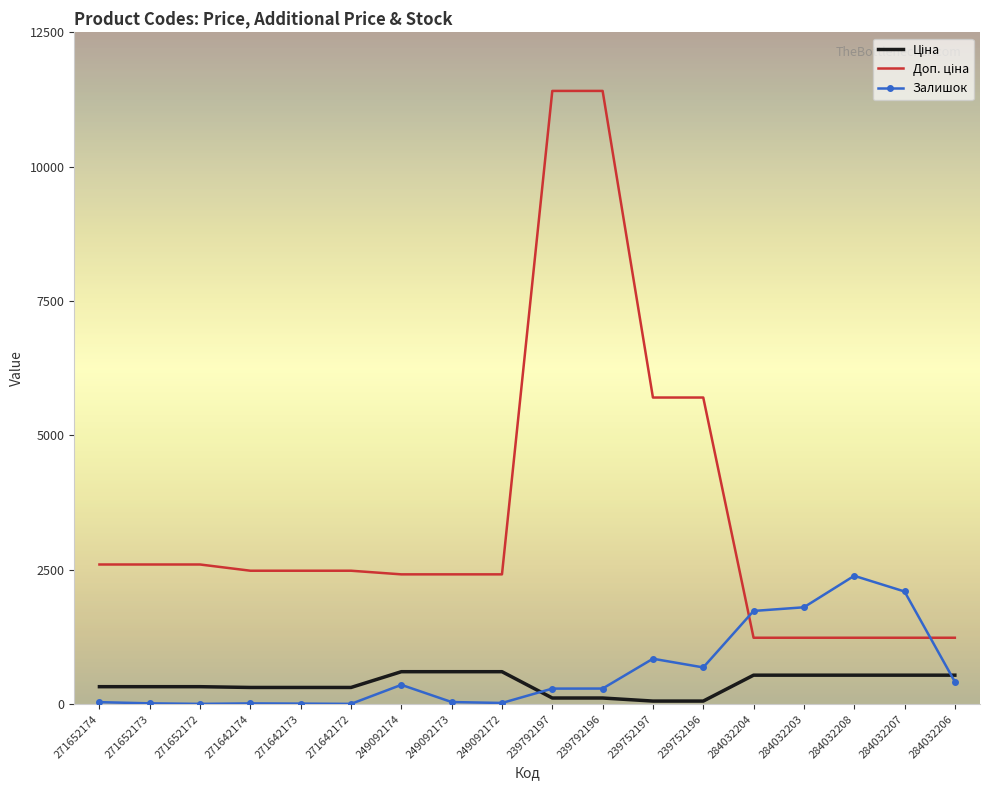

What is the total value across all series at 249092174?

3377.6